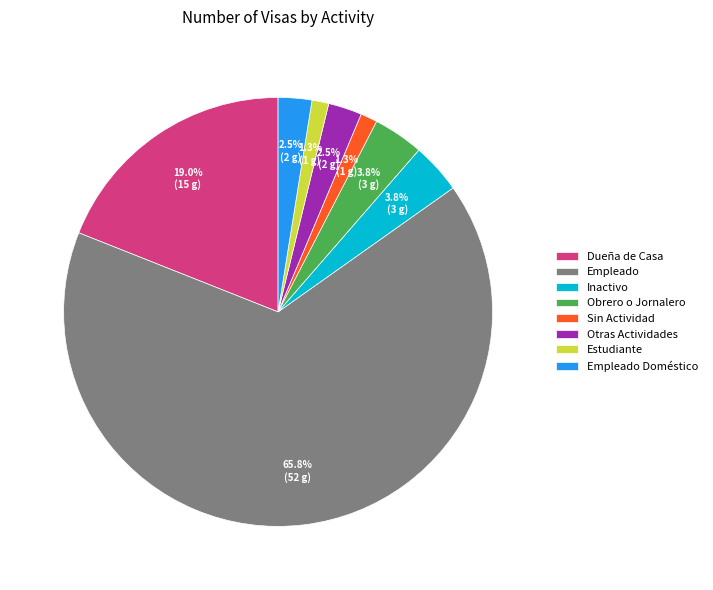

What is the ratio of the value at Obrero o Jornalero to the value at Empleado Doméstico?

1.5